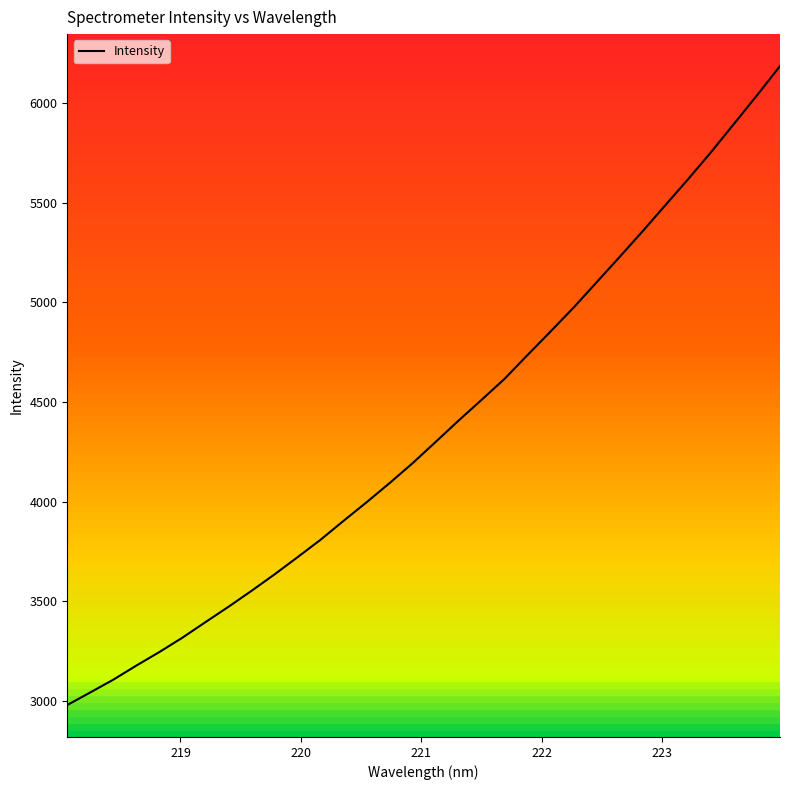

What is the maximum value shown in the chart?

6186.0